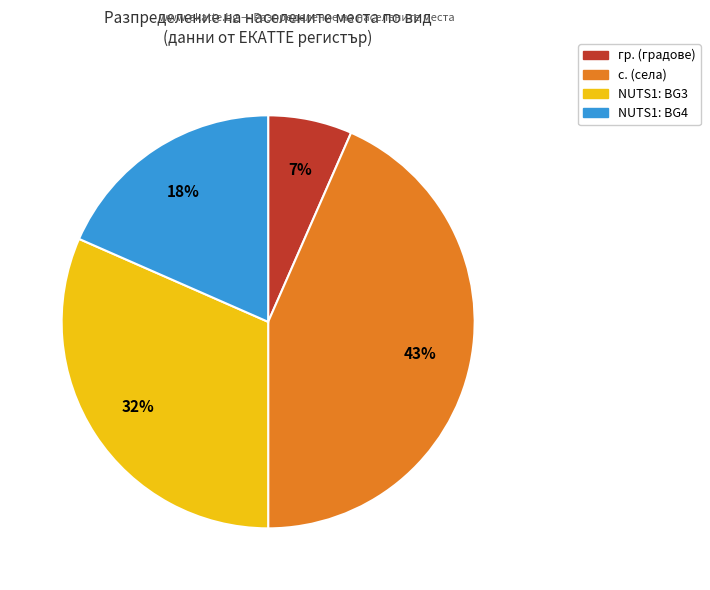

Is there any slice that represents more than half of the pie?

No